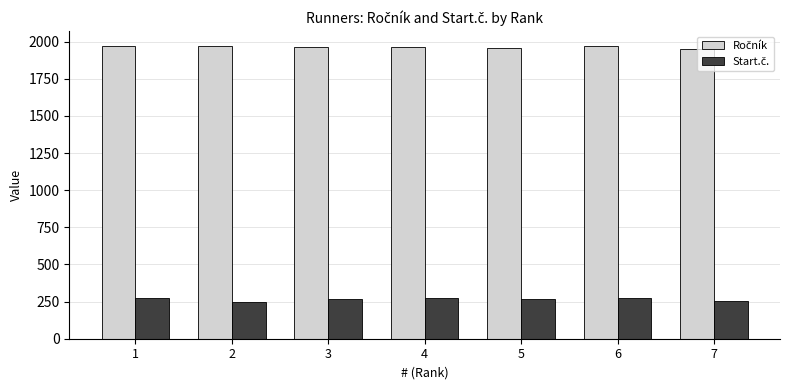

What is the spread (max minus min) of values at 6?

1692